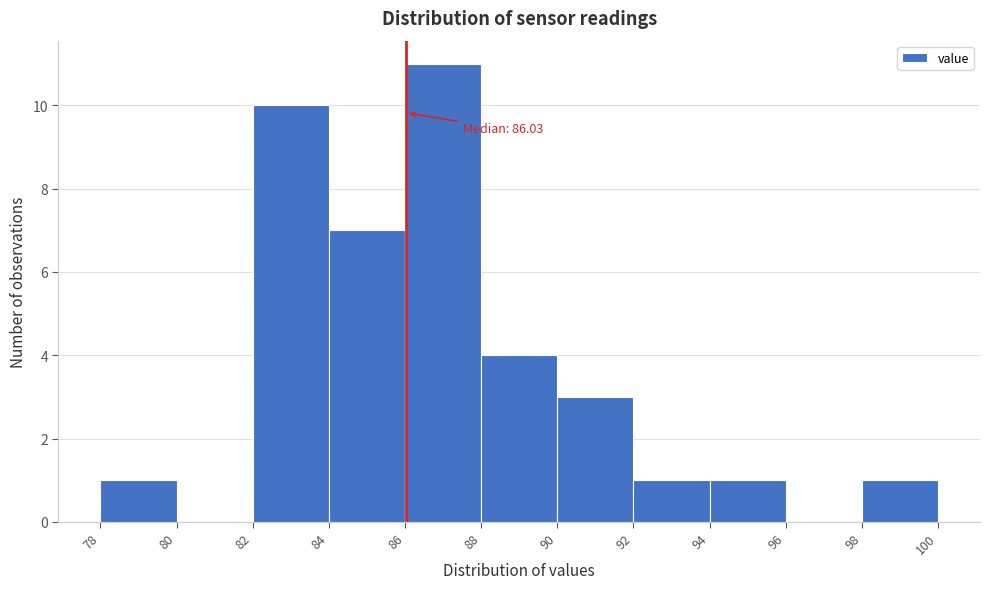

Which range on the x-axis has the tallest bar?

86 to 88